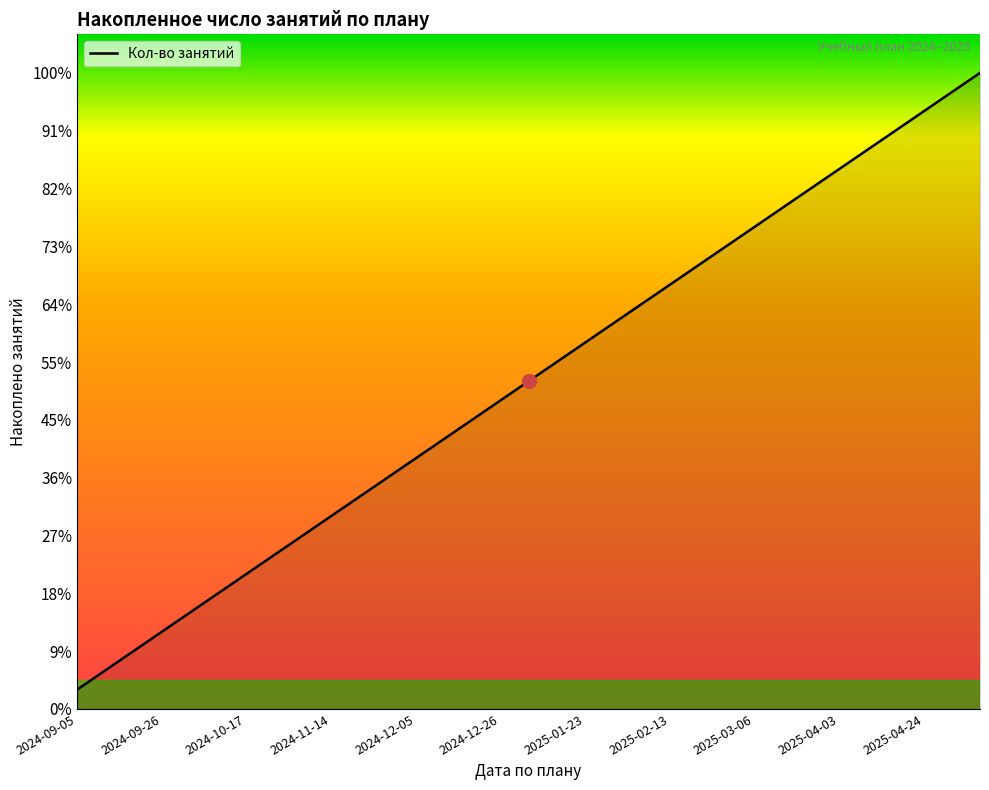

Does the chart display data point markers on the line(s)?

No